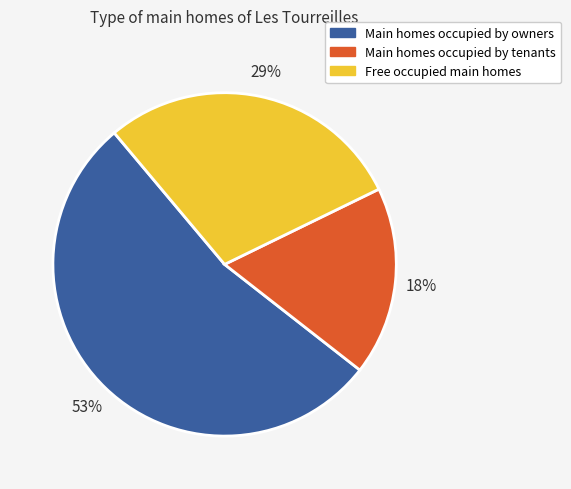

To the nearest percent, what is the average slice percentage?

33%